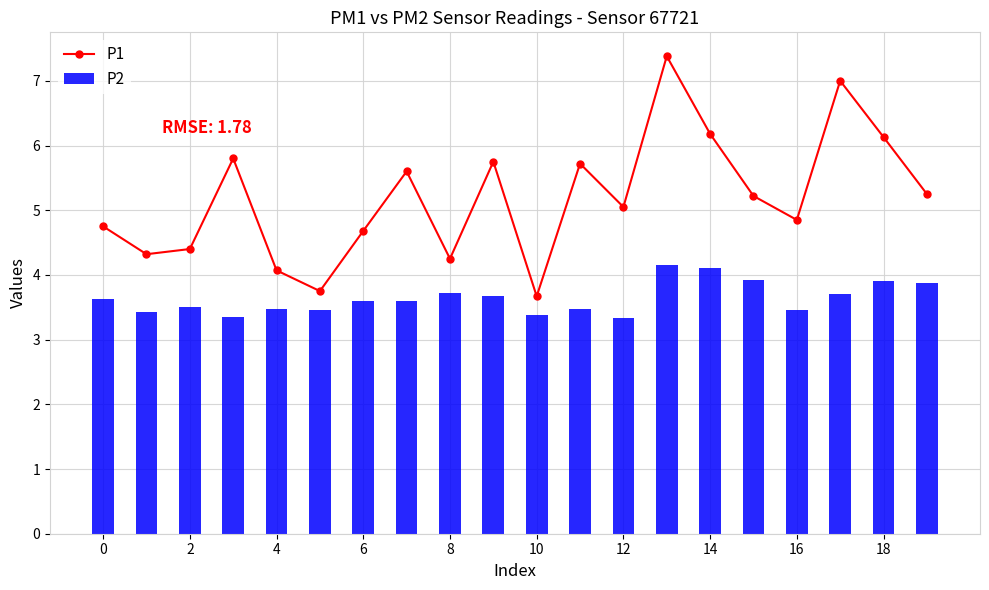

At 15, list the series in order from largest to smallest.

P1, P2